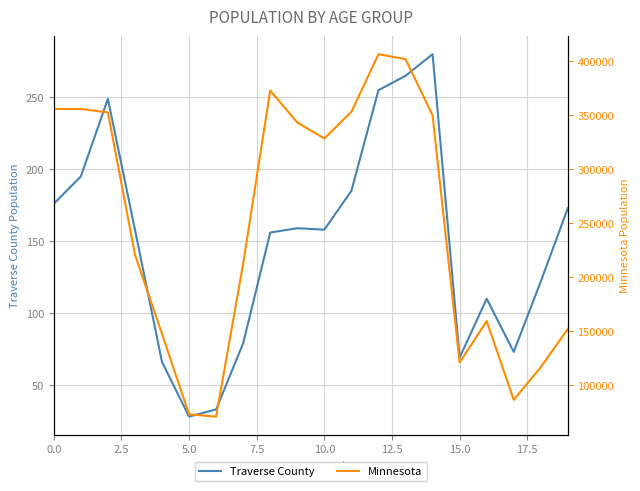

How many distinct data groups are displayed?

2